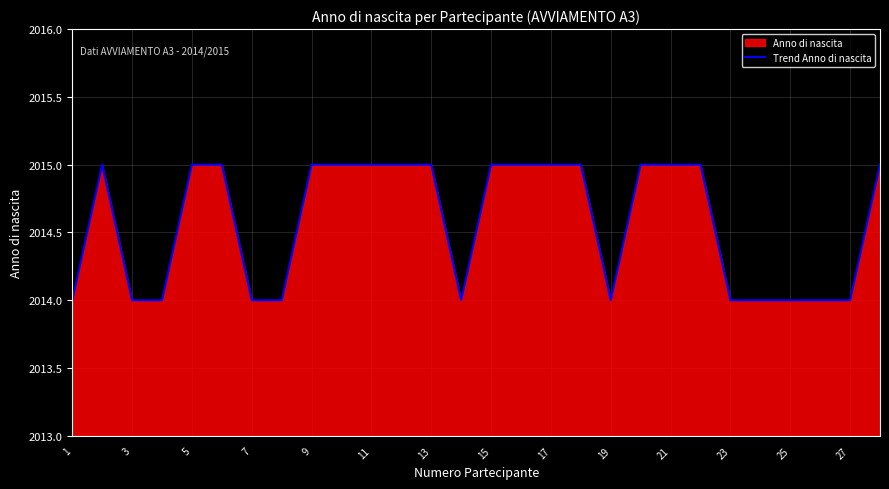

Approximately how many times larger is the value at 23 compared to 19?

1.0